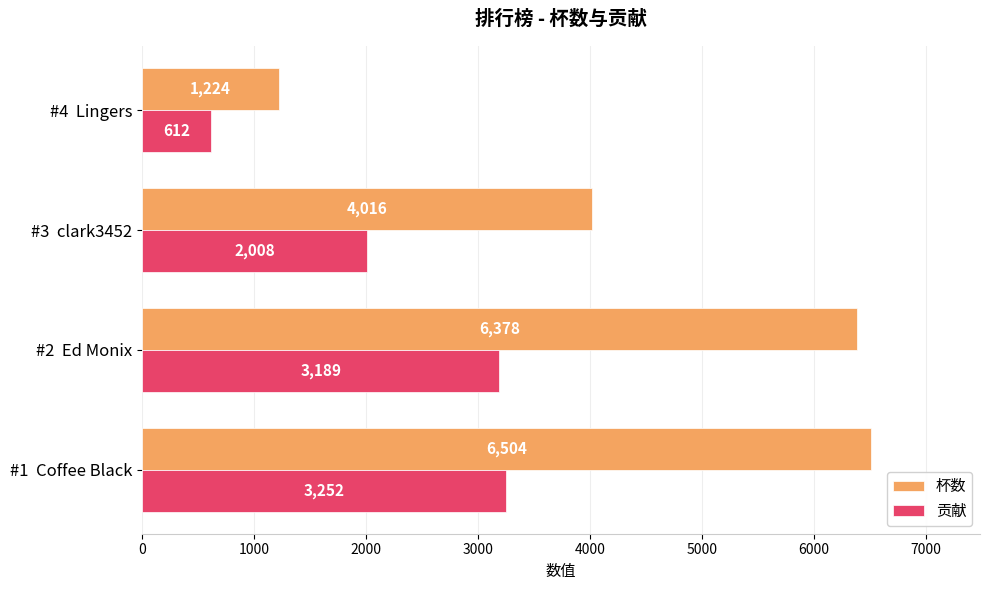

Which series has the largest total across all categories?

杯数